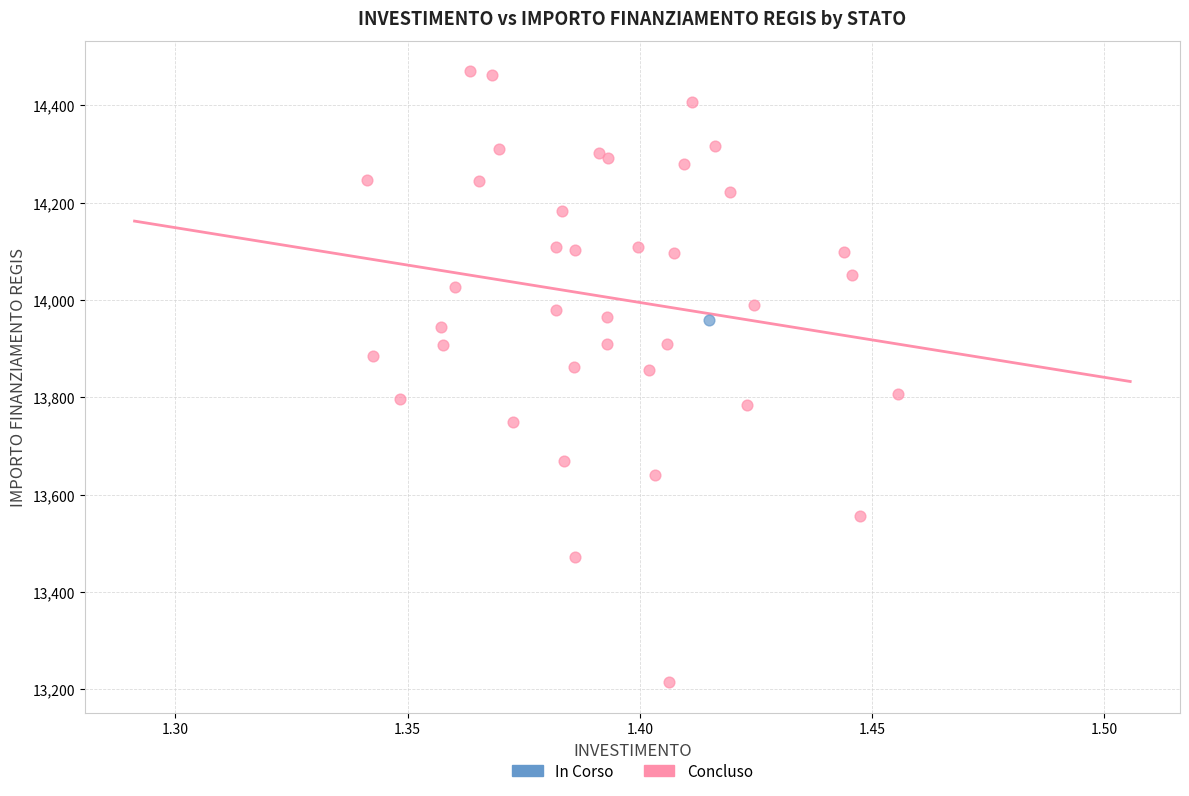

What are all the series names shown in the legend?

In Corso, Concluso